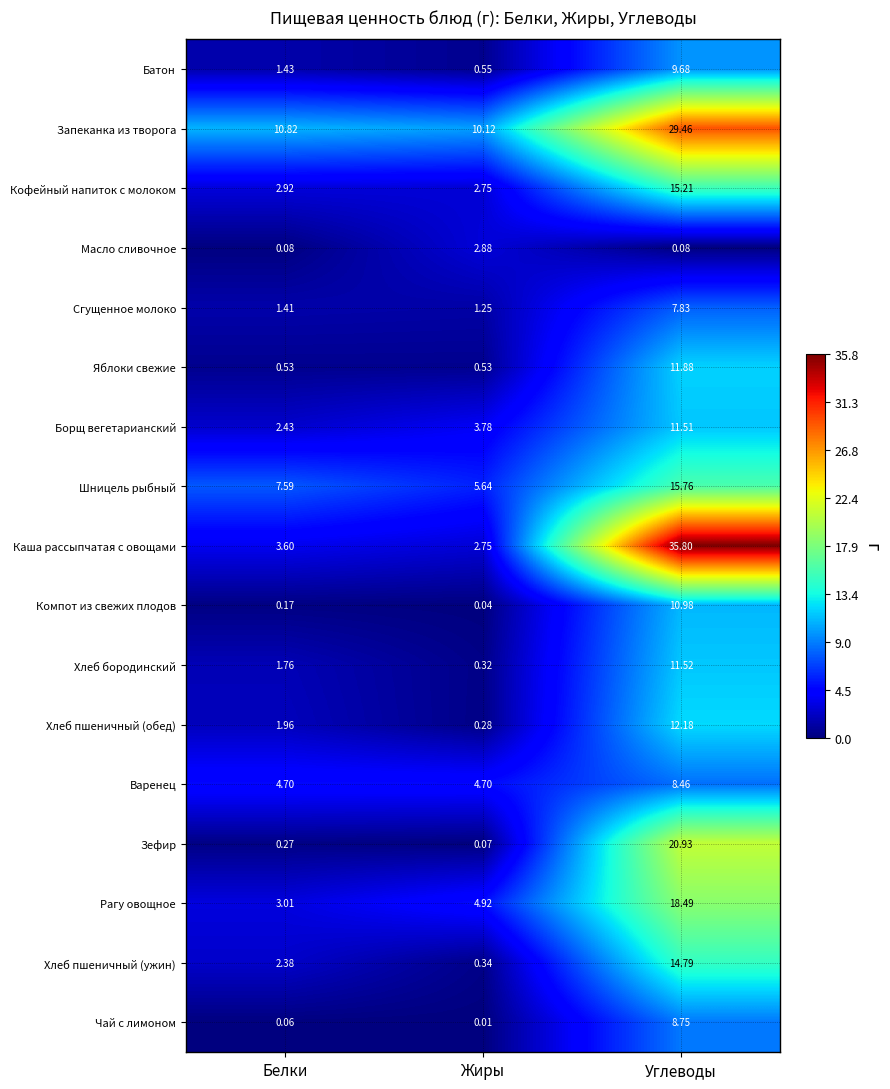

Between Белки and Углеводы, which series saw the biggest shift?

Каша рассыпчатая с овощами